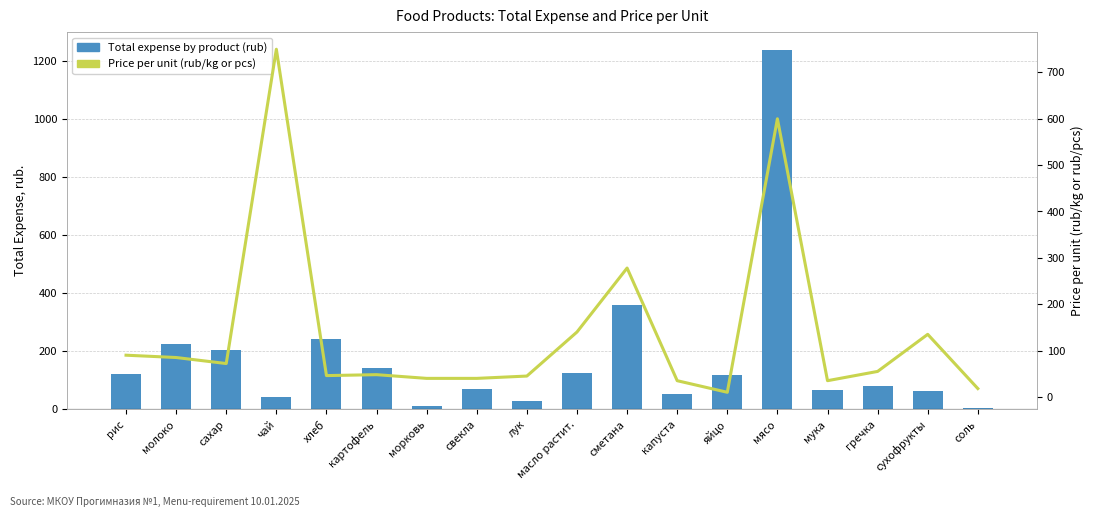

Which has a higher value, свекла or сухофрукты?

свекла